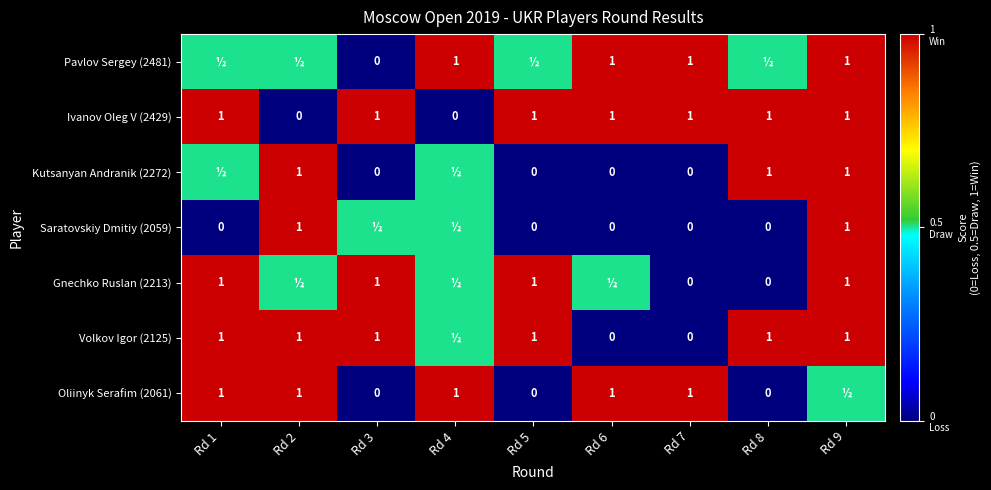

Is the value of Gnechko Ruslan (2213) at Rd 8 greater than the value of Pavlov Sergey (2481) at Rd 6?

No